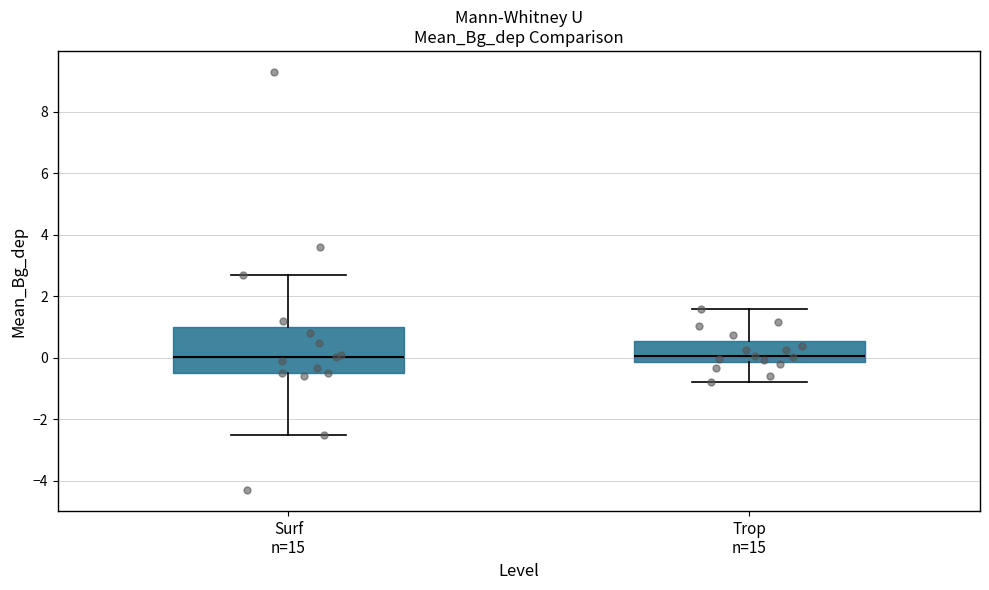

Reading left to right, transcribe this box plot: for each box, give where its median line is, the range the box spans, and where its two whiskers end, as read against the y-axis. The values are not printed on the chart, so give them approximately, as read against the axis.

Surf n=15: median 0.0, box -0.4 to 1.0, whiskers -2.4 to 2.8
Trop n=15: median 0.0, box -0.2 to 0.6, whiskers -0.8 to 1.6